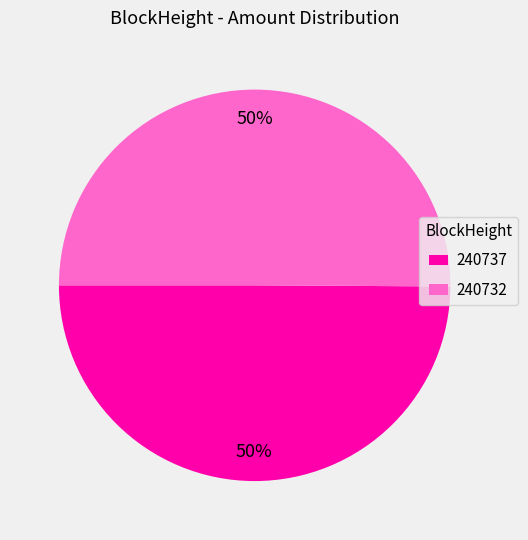

What is the ratio of the value at 240737 to the value at 240732?

1.0